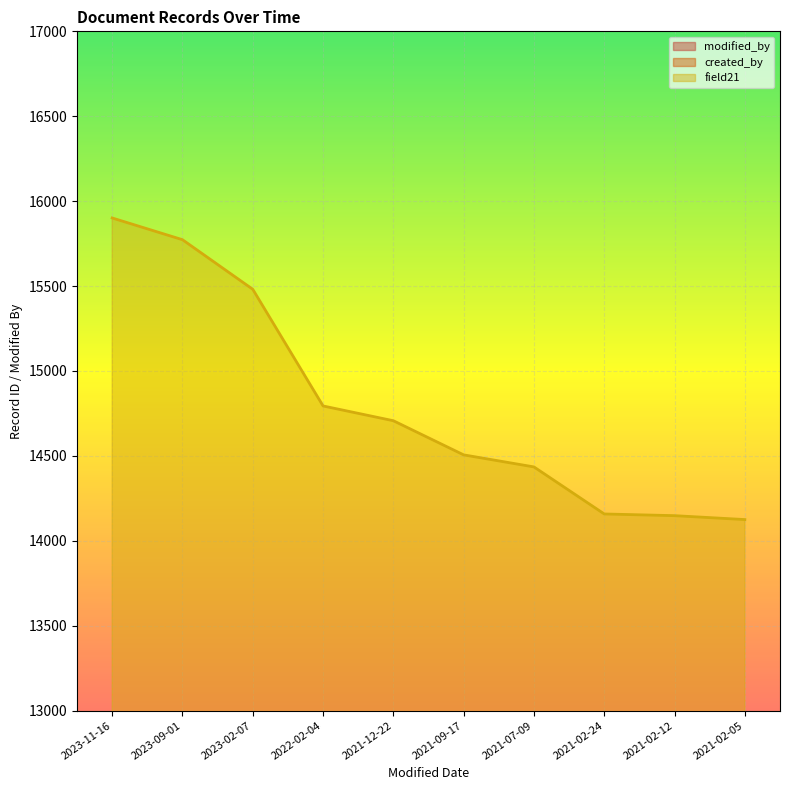

True or false: created_by has a value of 427 at 2021-02-05.

True